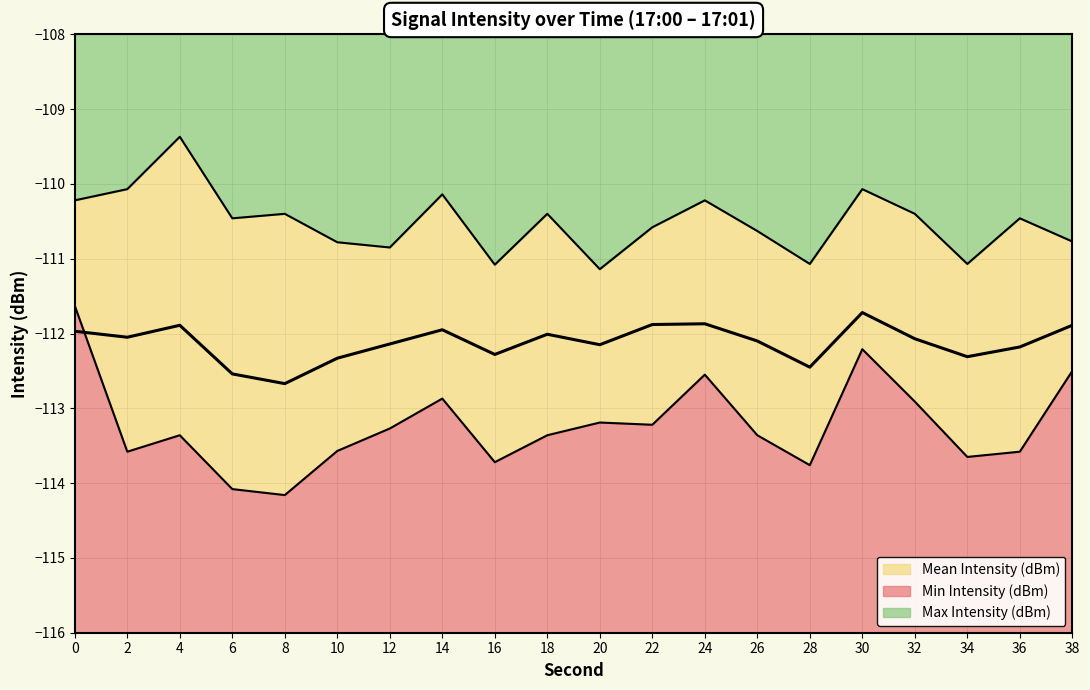

In Min Intensity (dBm), how many points are lower than both neighbors (excluding endpoints)?

6